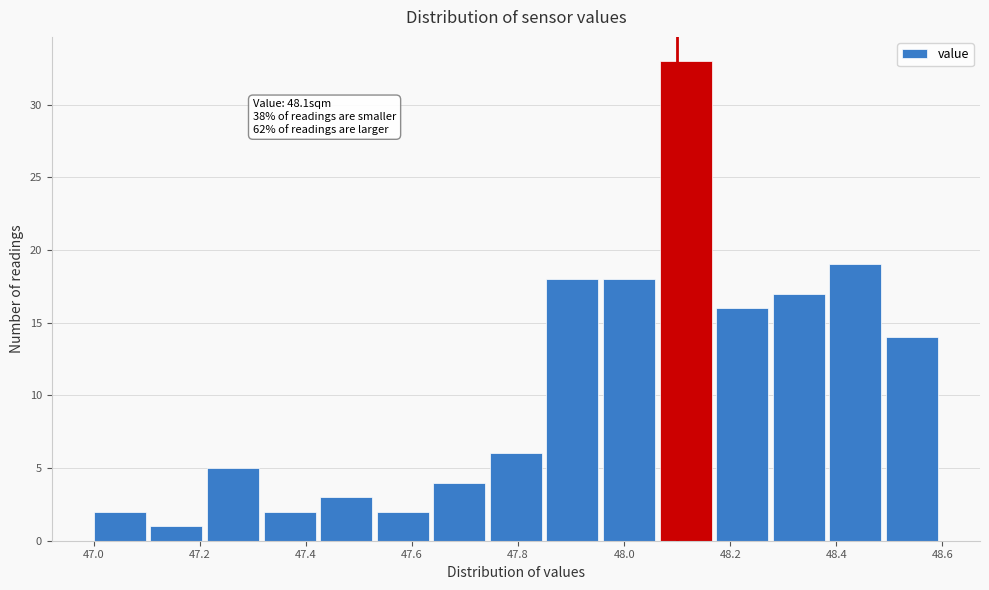

Over which range of the x-axis is the bar tallest?

48.06 to 48.18